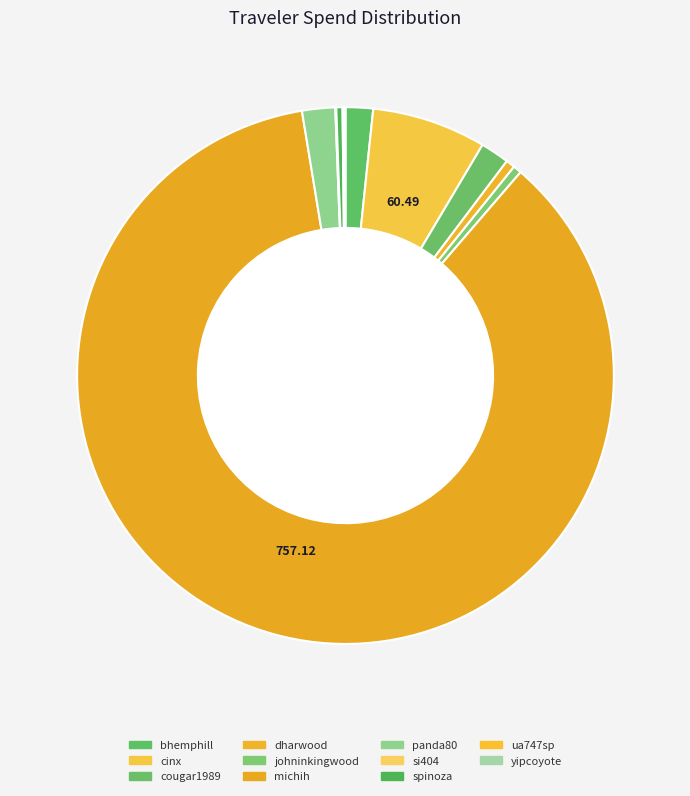

Is si404 the majority of the pie?

No